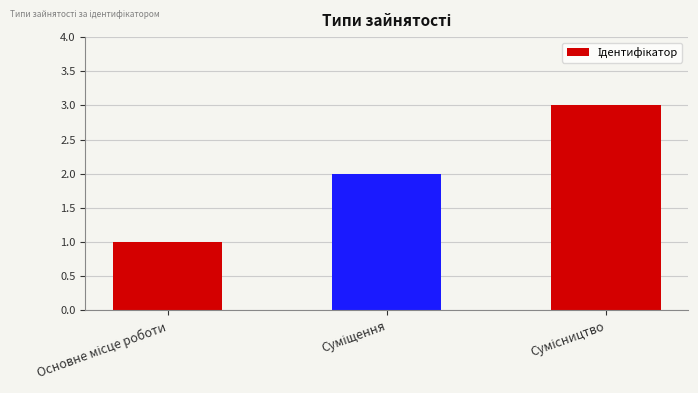

Reading left to right, extract all data points from this chart.

1	2	3